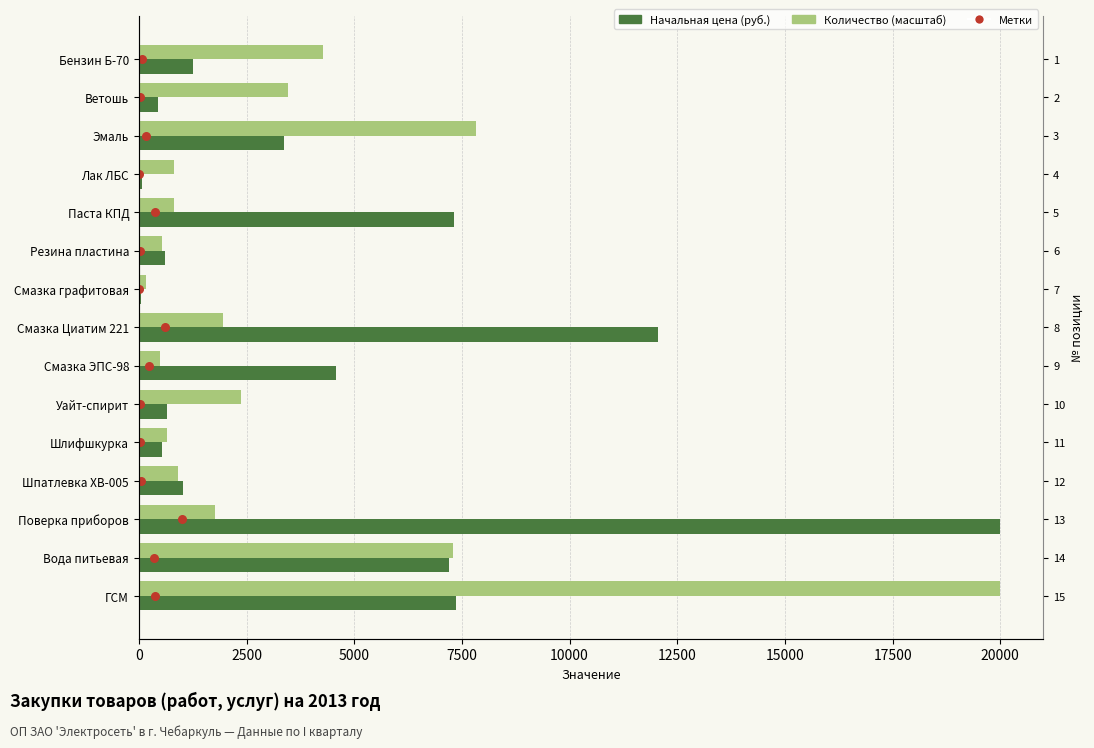

Which series has the largest total across all categories?

Начальная цена (руб.)